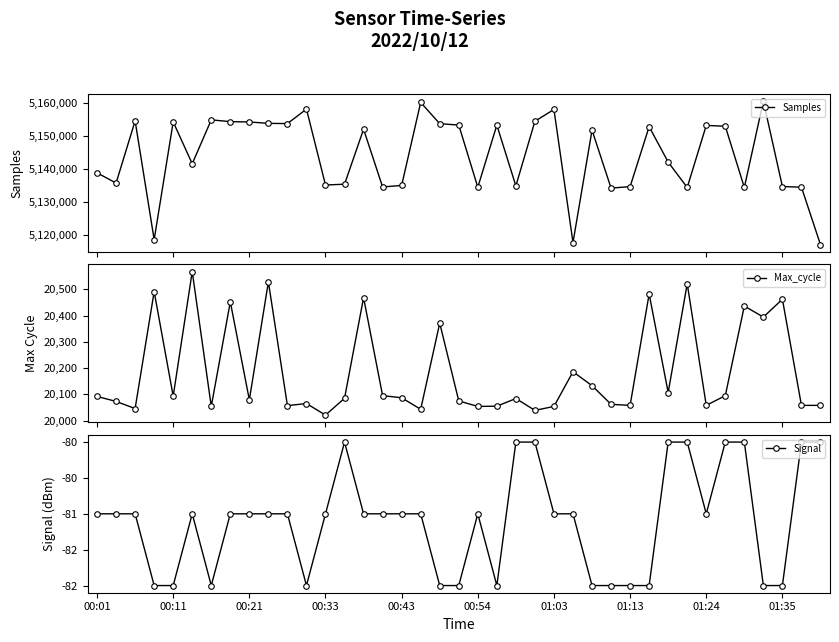

What position from the left is 19?

20